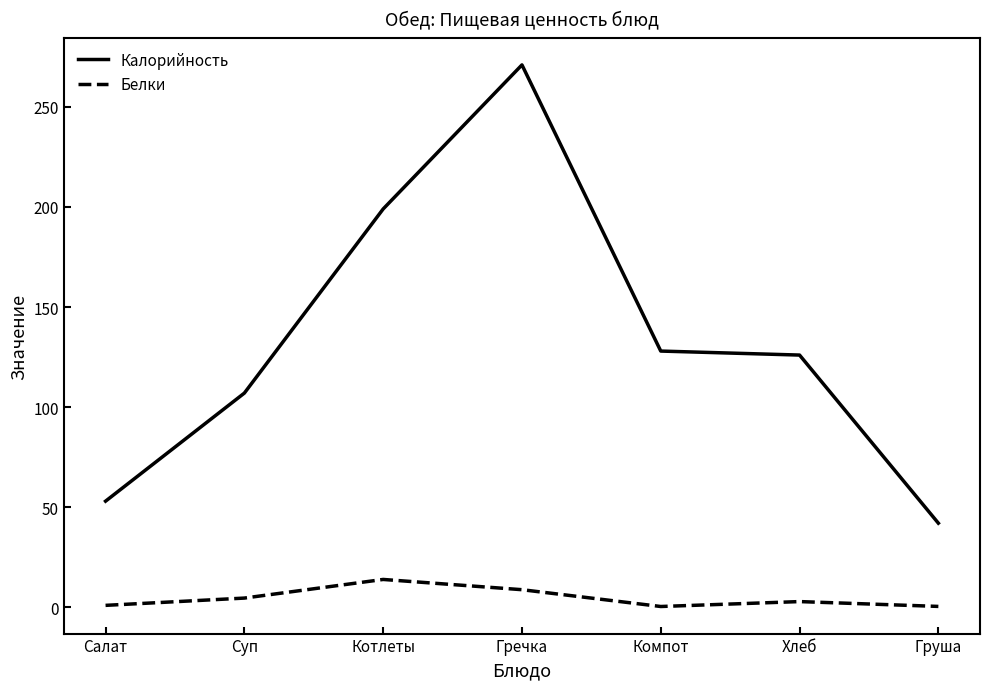

Read the Калорийность value at Гречка.

271.0